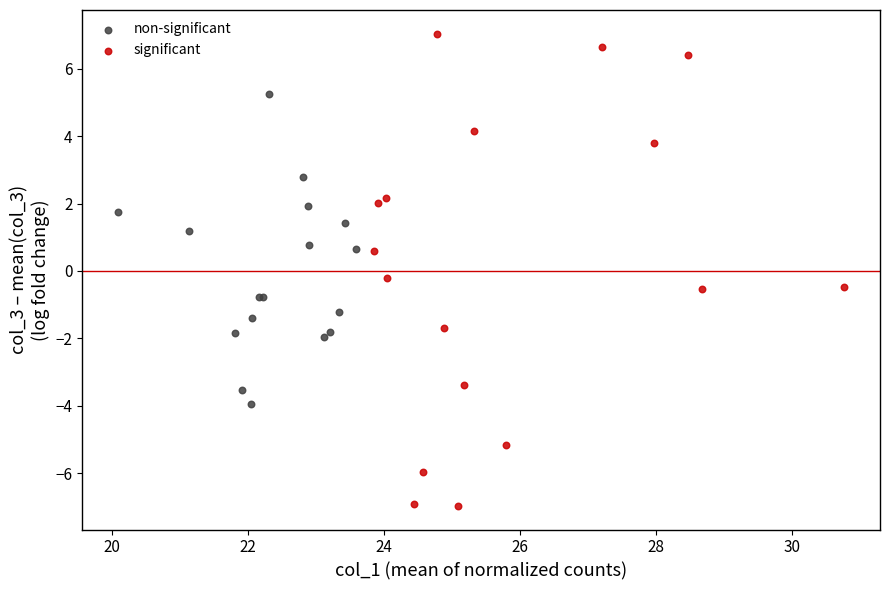

Which series contains the lowest Y value?

significant